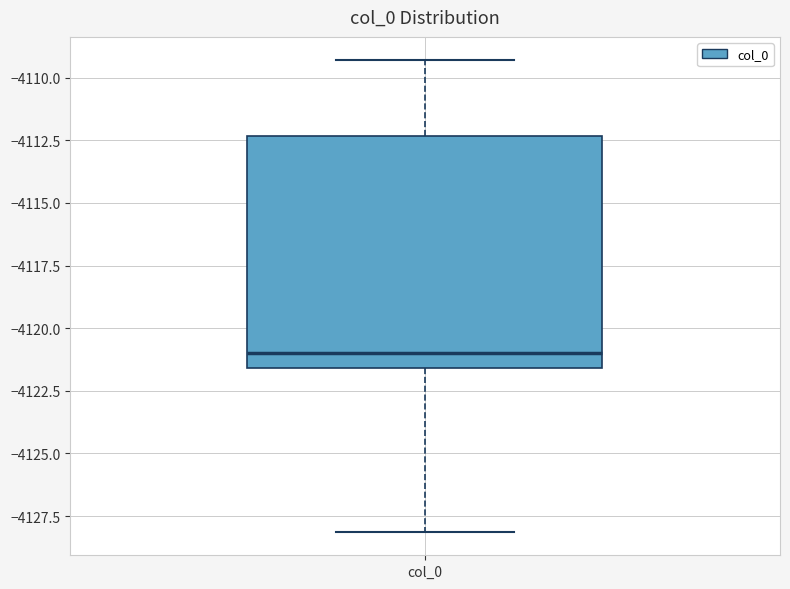

Read this box plot against the y-axis: the position of the median line, the range covered by the box, and the ends of both whiskers. The values are not printed on the chart, so give them approximately, as read against the axis.

median -4121.0, box -4121.5 to -4112.5, whiskers -4128.0 to -4109.5